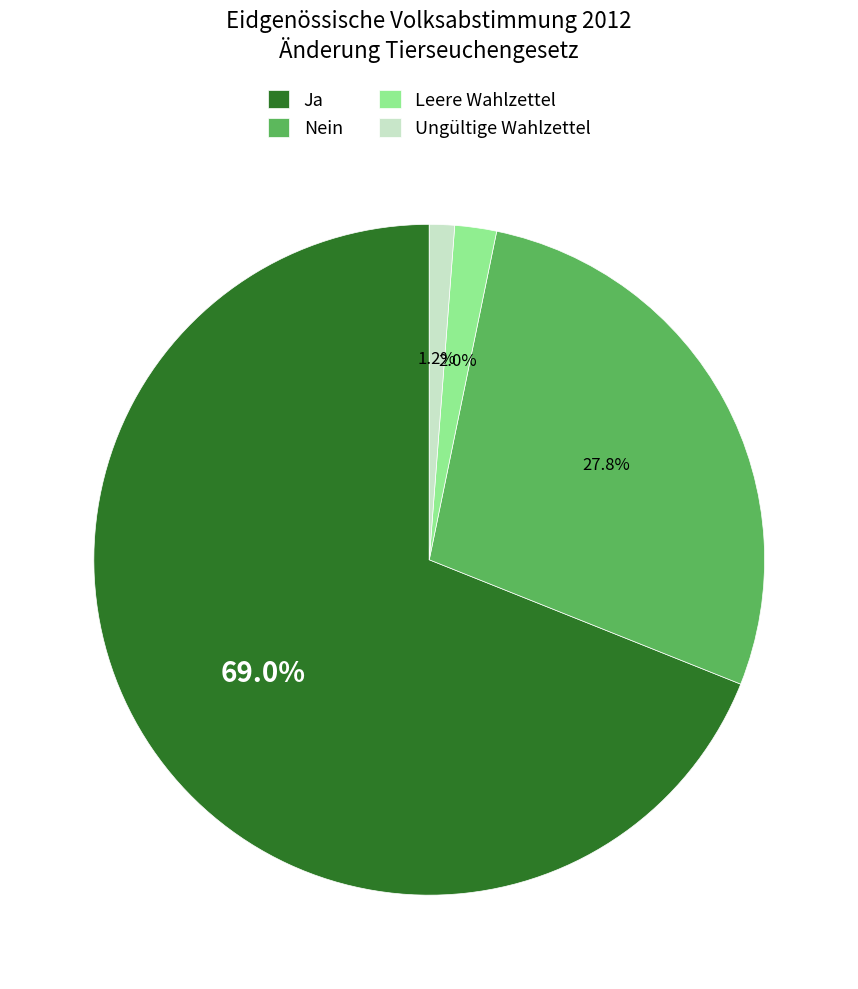

Is it true that Ja is 69% of the pie?

True